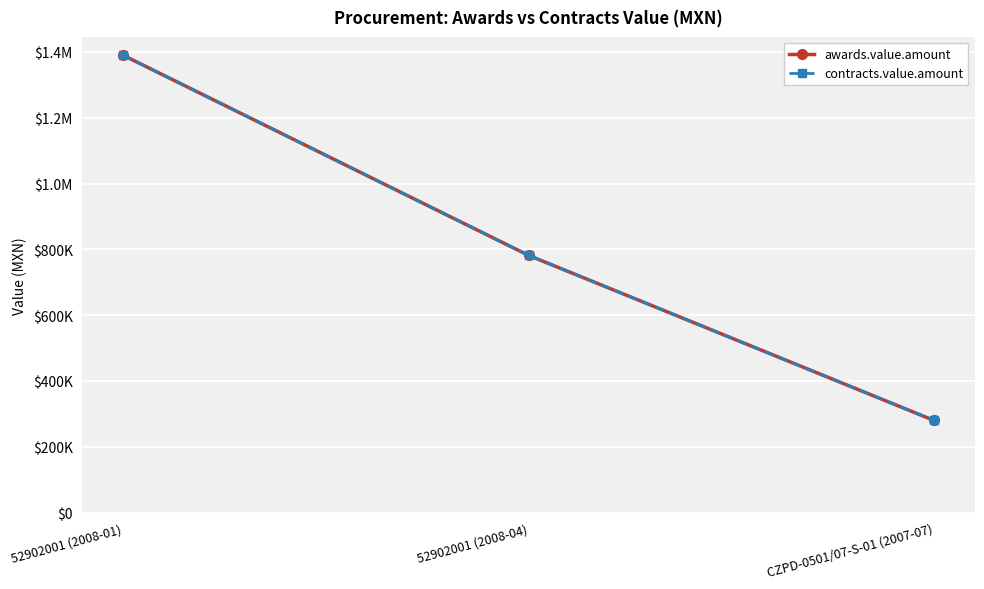

Does the chart have visible grid lines?

Yes